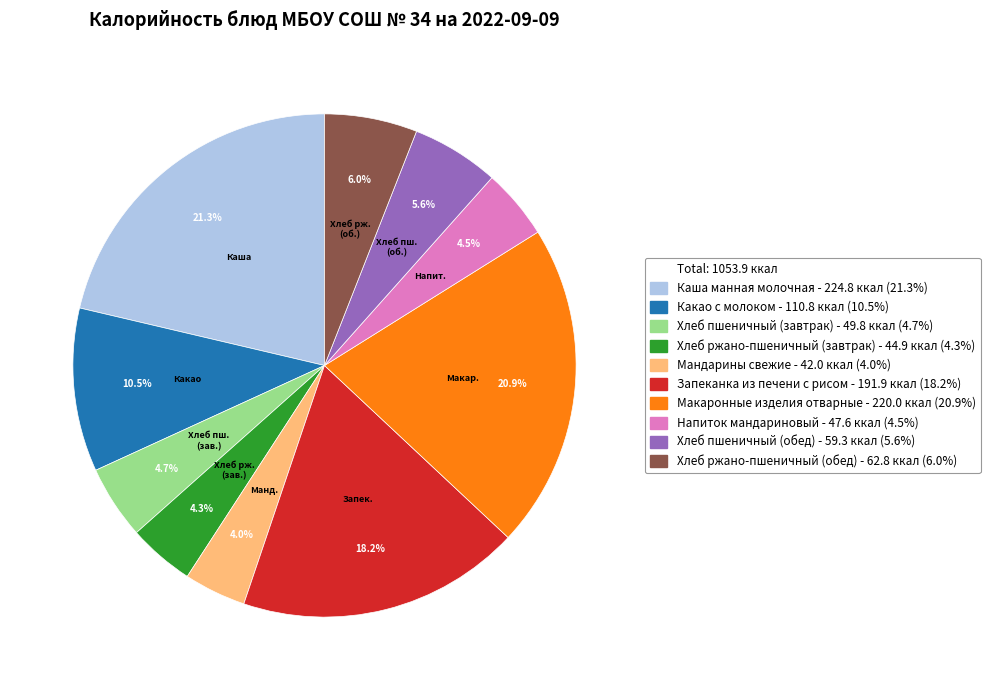

Is there a majority slice in this chart?

No